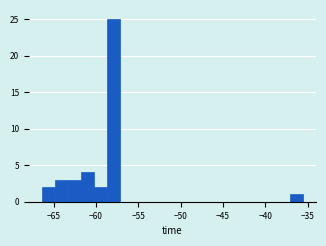

Read against the x-axis, roughly where is the centre of the tallest bar?

-58.0